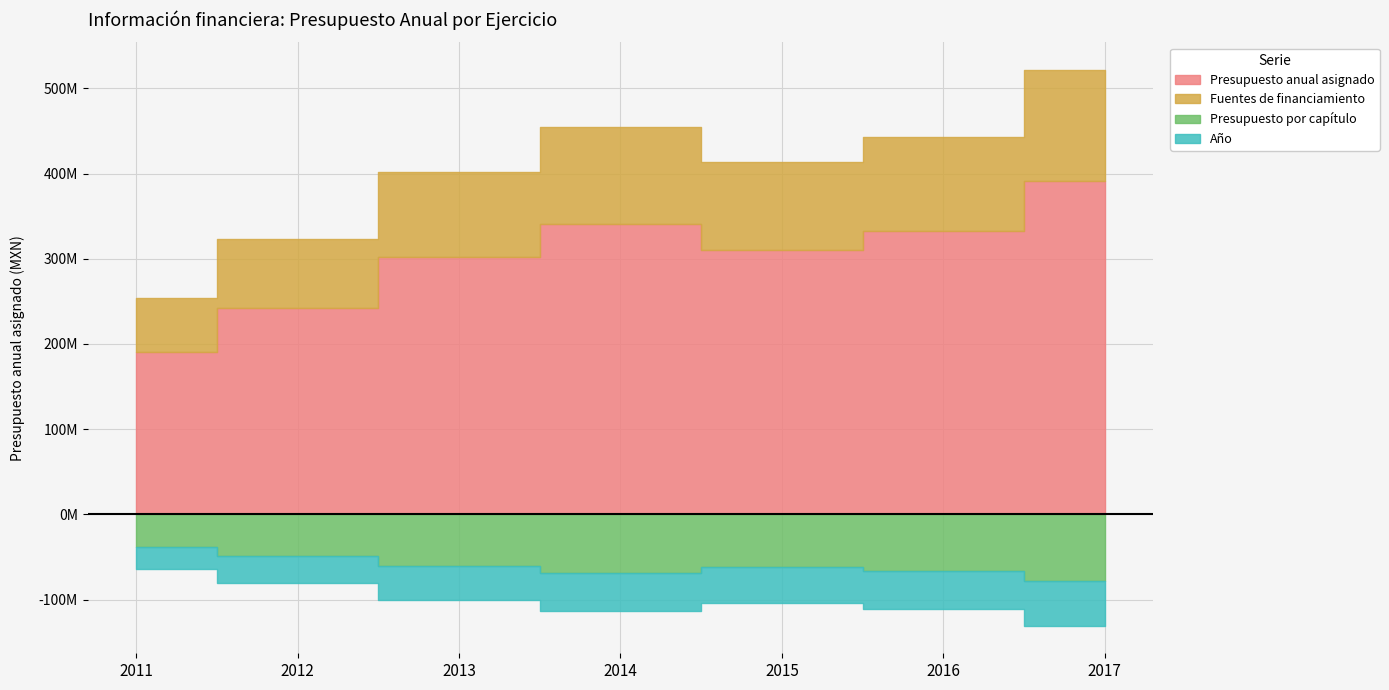

Which series changed the most between 2011 and 2015?

Presupuesto anual asignado